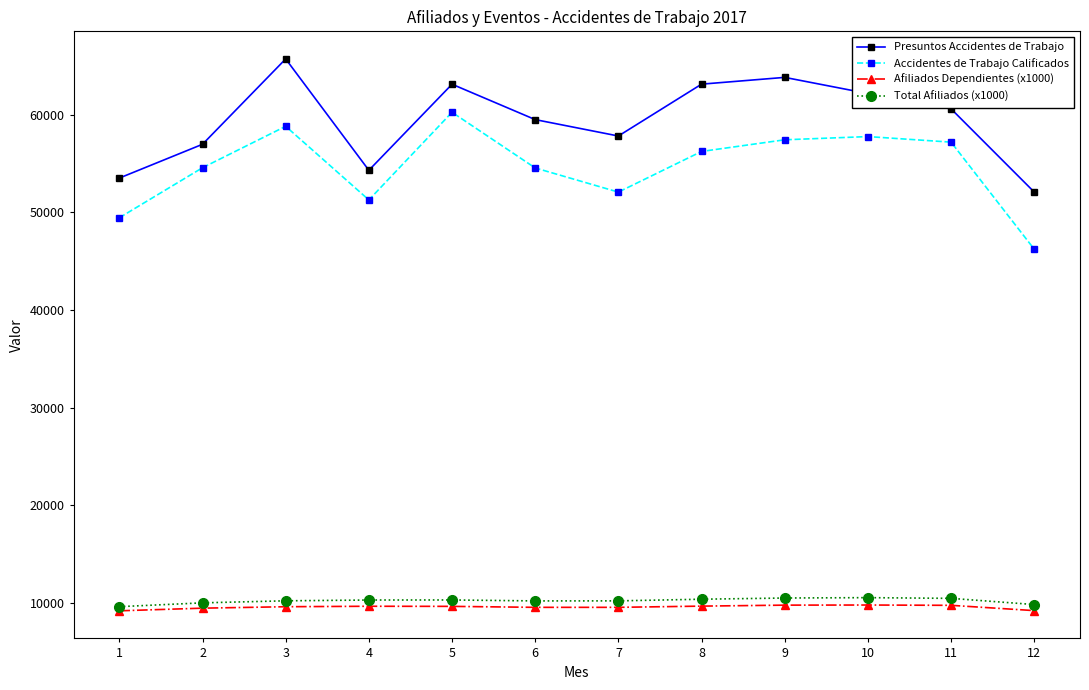

Where does the Presuntos Accidentes de Trabajo series first go above 60606?

3